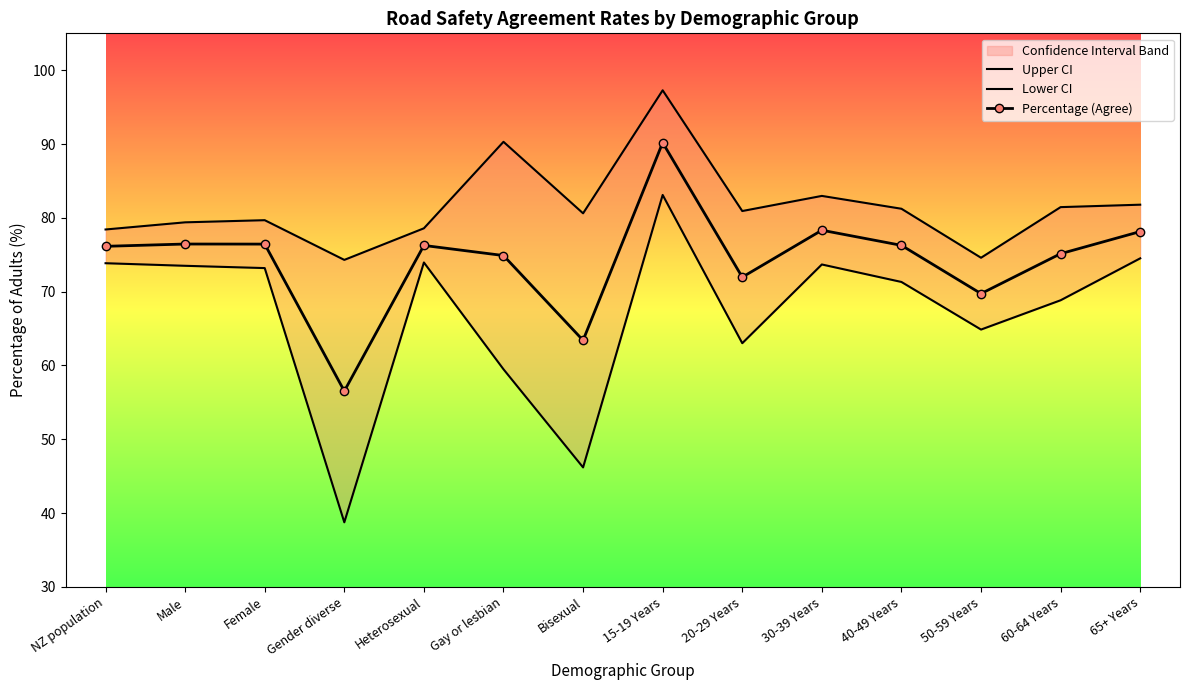

In Upper CI, how many points are higher than both neighbors (excluding endpoints)?

4